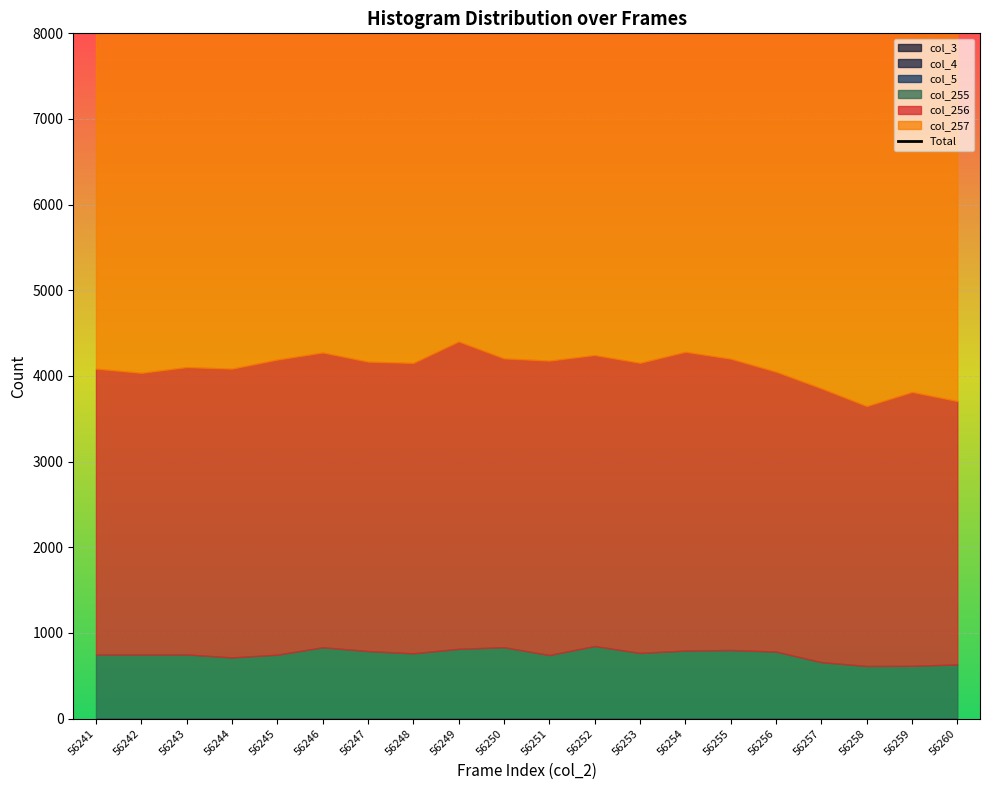

What is the total value across all series at 56250?

10931